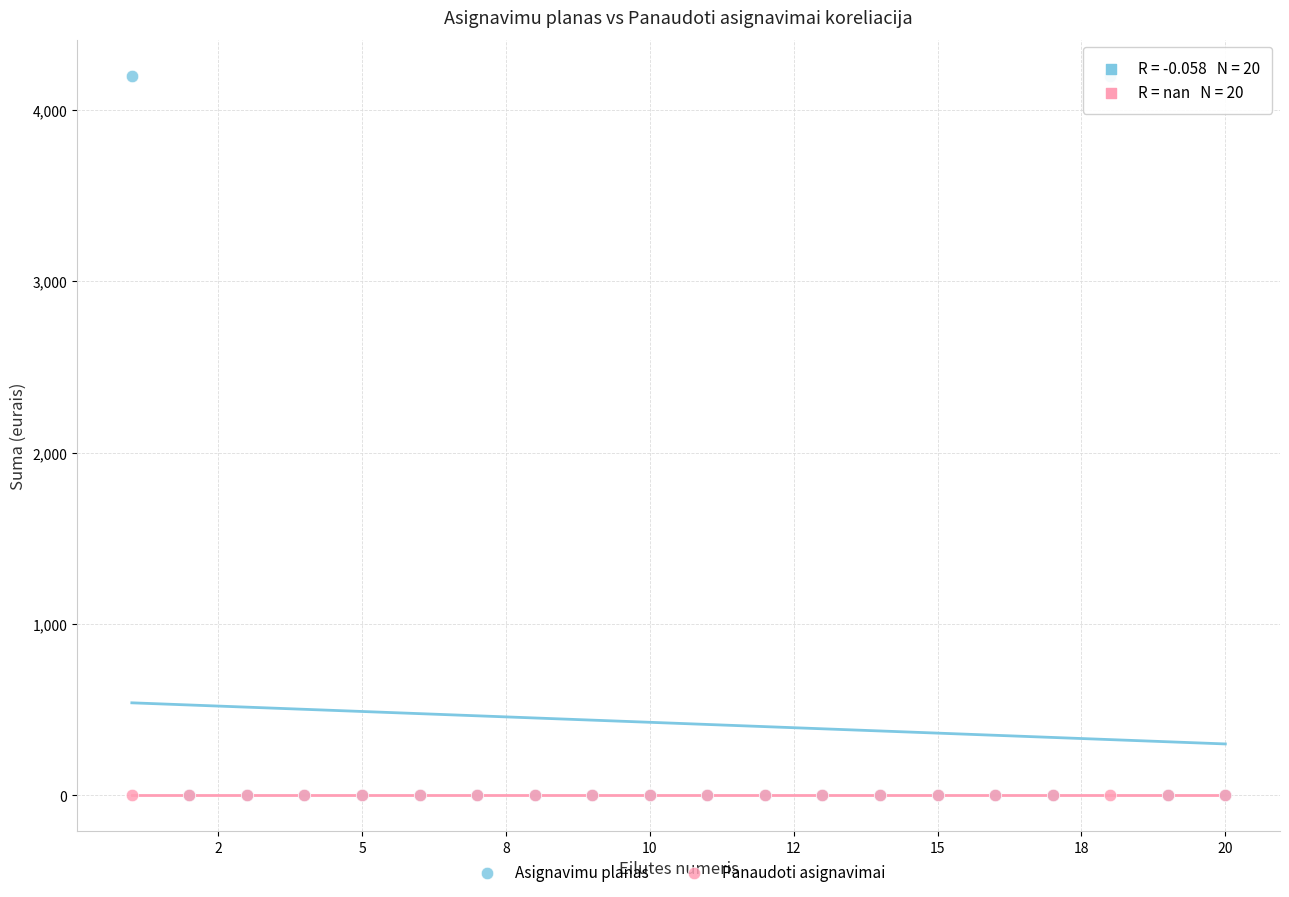

What are all the series names shown in the legend?

Asignavimu planas, Panaudoti asignavimai